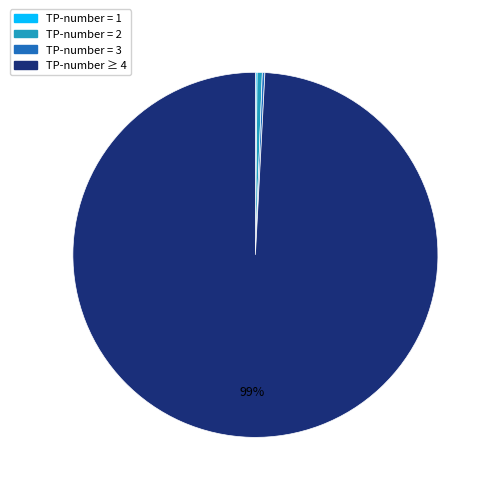

To the nearest percent, what is the average slice percentage?

25%